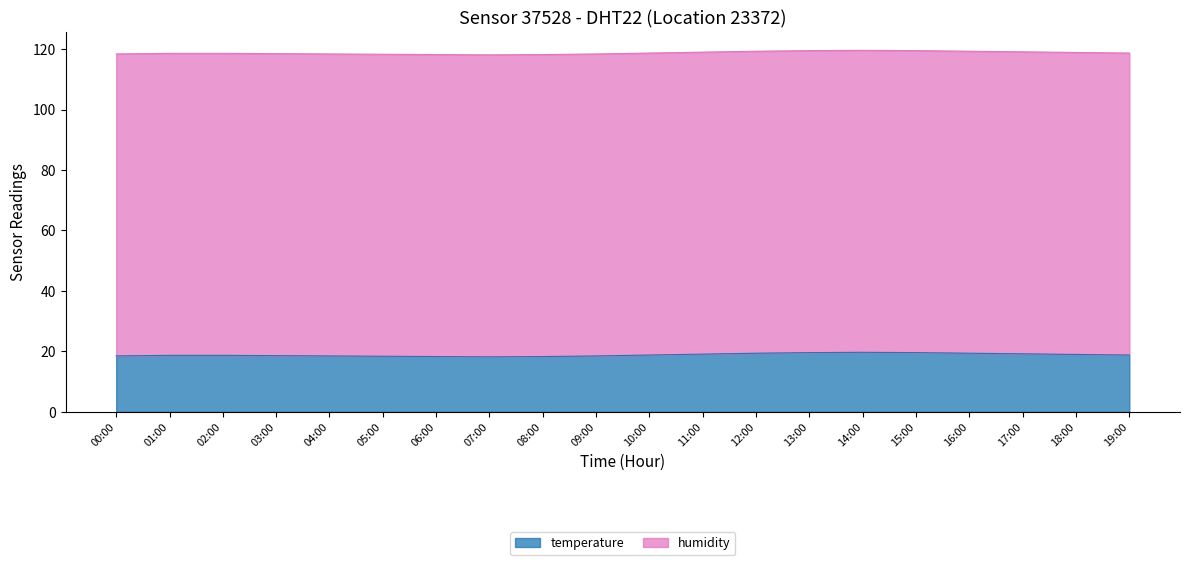

What is the label of the 11th point from the right?

09:00